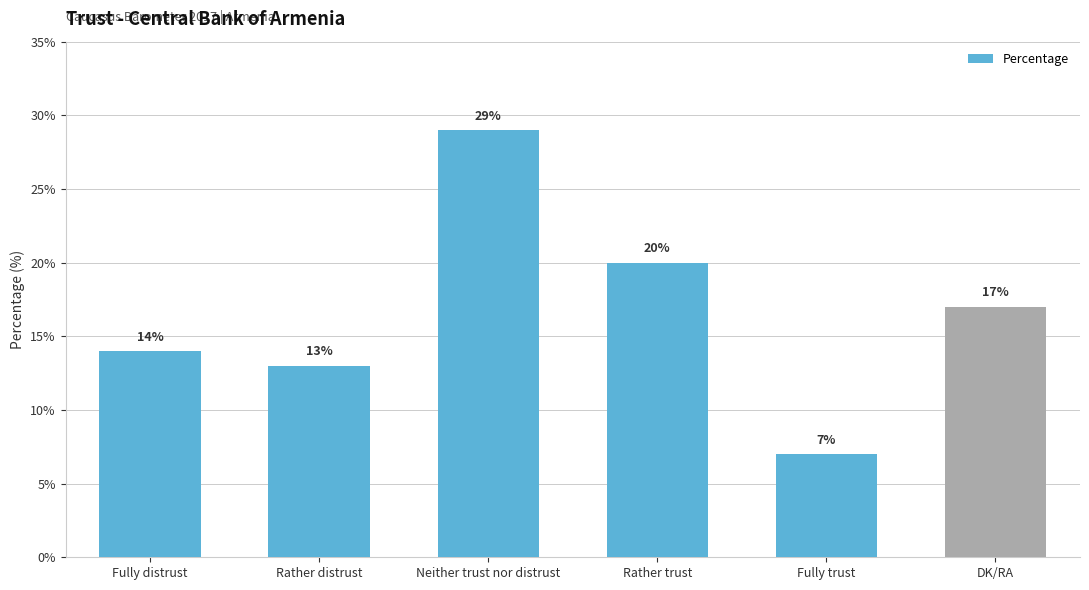

What is the change in value from Rather distrust to Fully trust?

-6